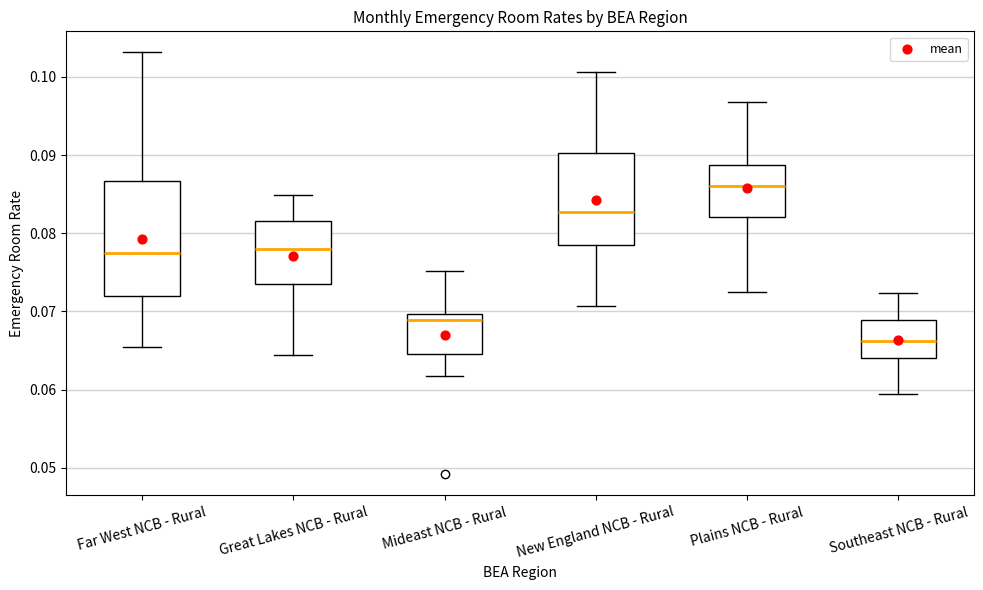

Where does the median line of the box for Far West NCB - Rural sit on the y-axis? The values are not printed on the chart, so give them approximately, as read against the axis.

0.077